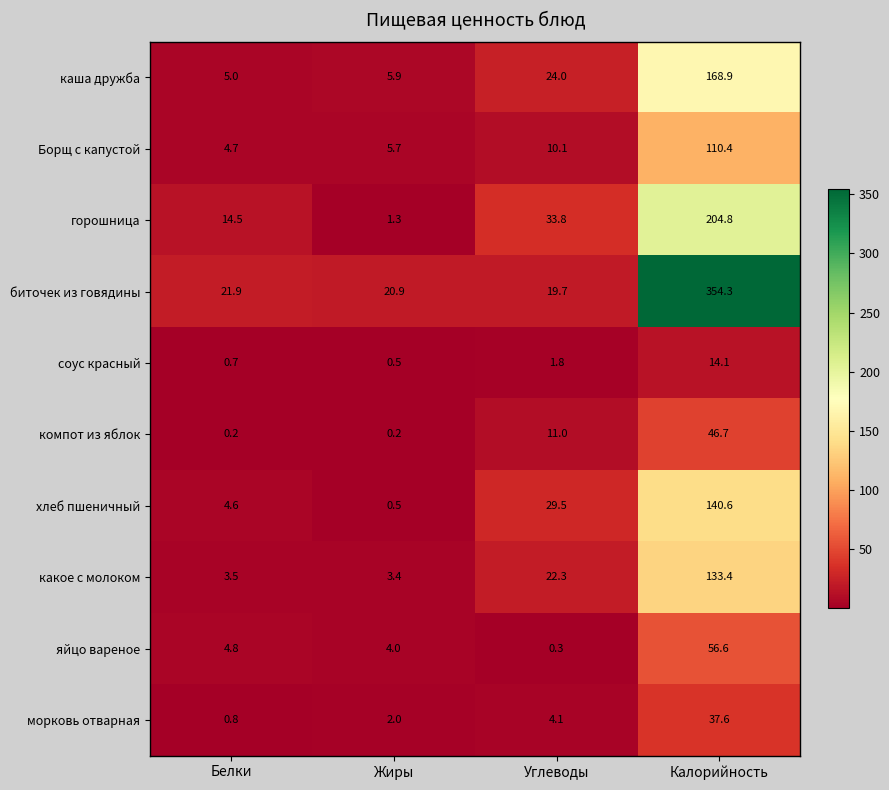

Which label corresponds to the largest value in the chart?

Калорийность